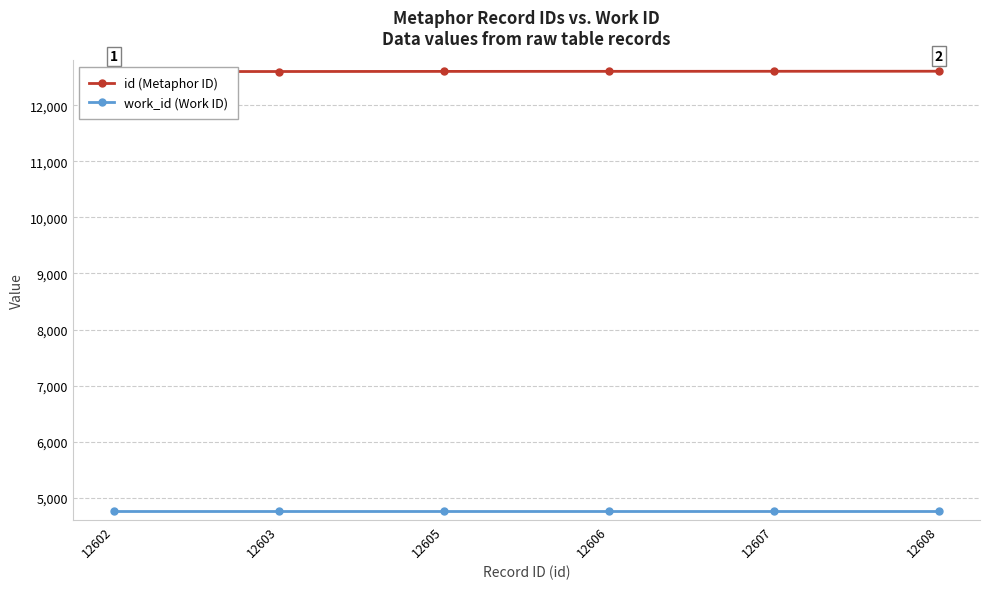

What are all the series names shown in the legend?

id (Metaphor ID), work_id (Work ID)